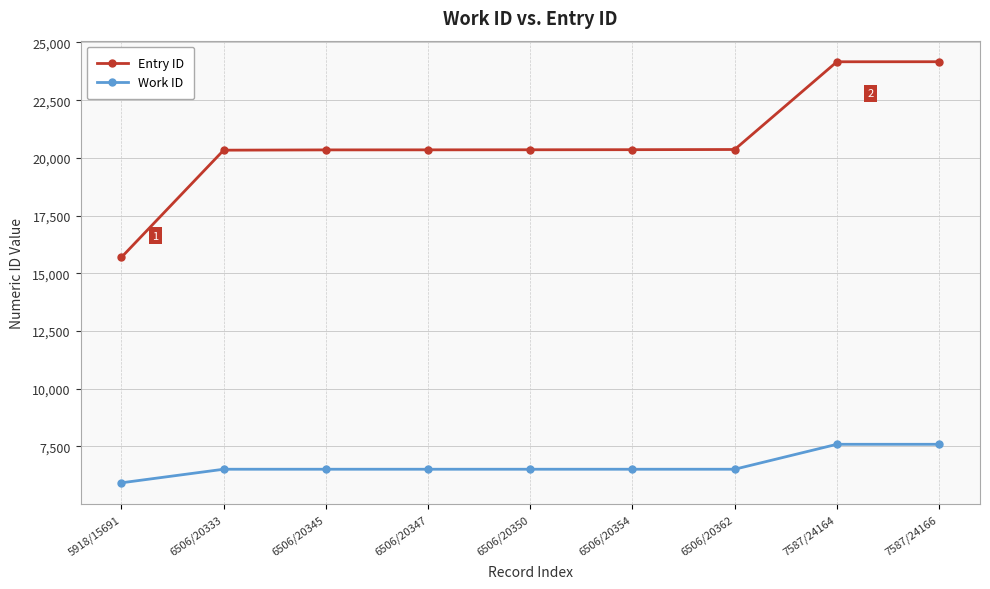

What is the minimum value for Entry ID?

15691